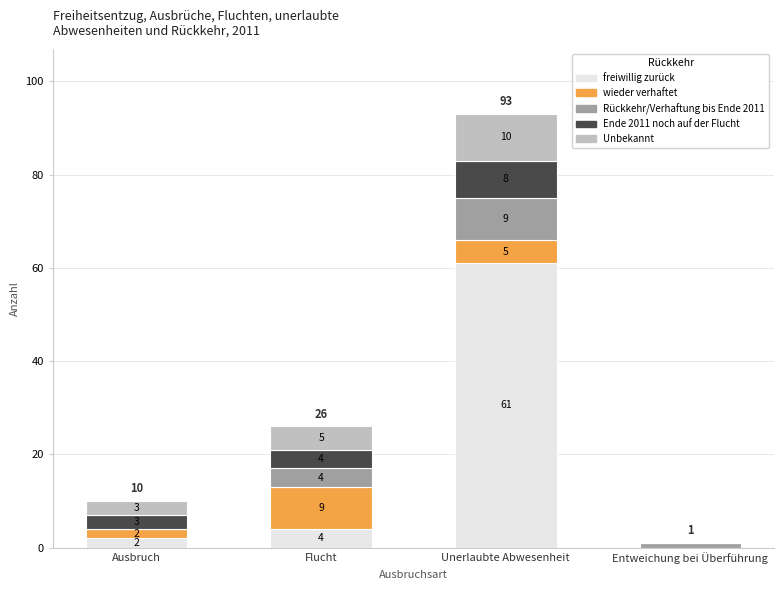

Reading right to left, what are the values for freiwillig zurück?

Entweichung bei Überführung=0	Unerlaubte Abwesenheit=61	Flucht=4	Ausbruch=2